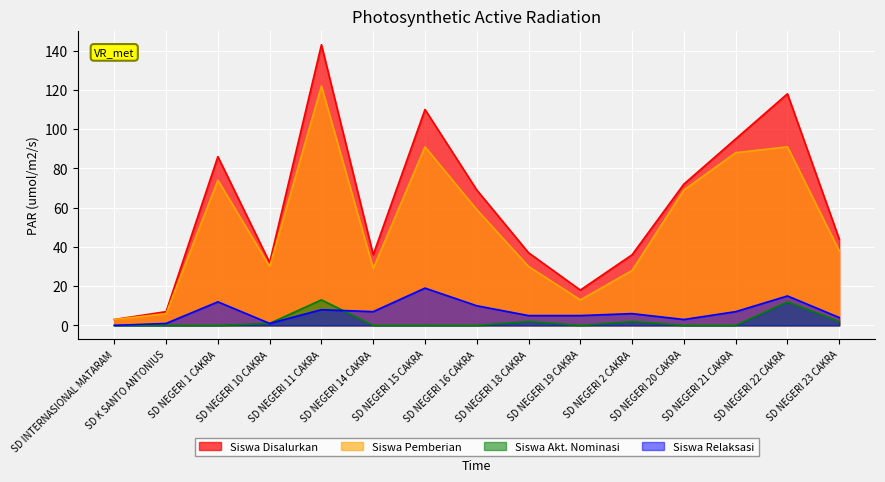

Which label corresponds to the smallest value in the chart?

SD INTERNASIONAL MATARAM